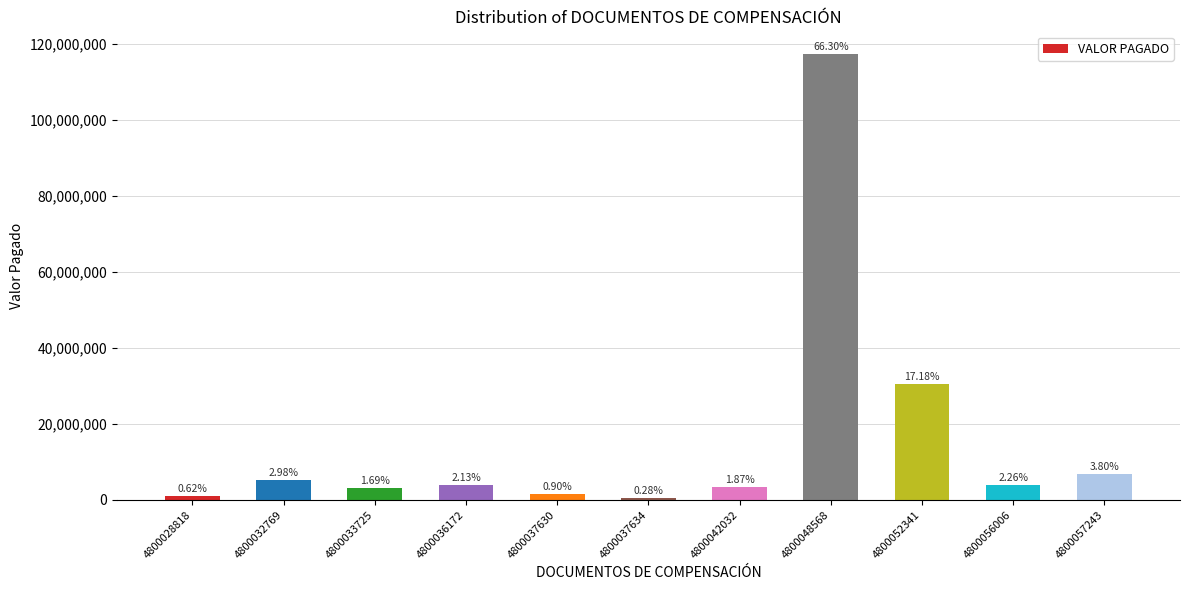

What is the average value?

16105068